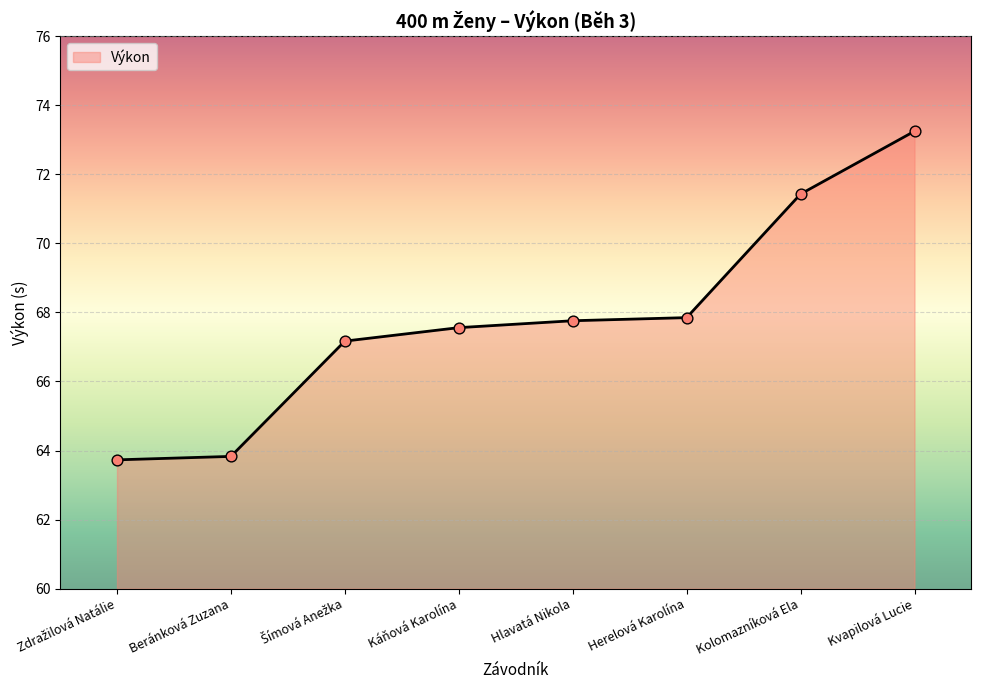

What is the change in value from Hlavatá Nikola to Kvapilová Lucie?

+5.5